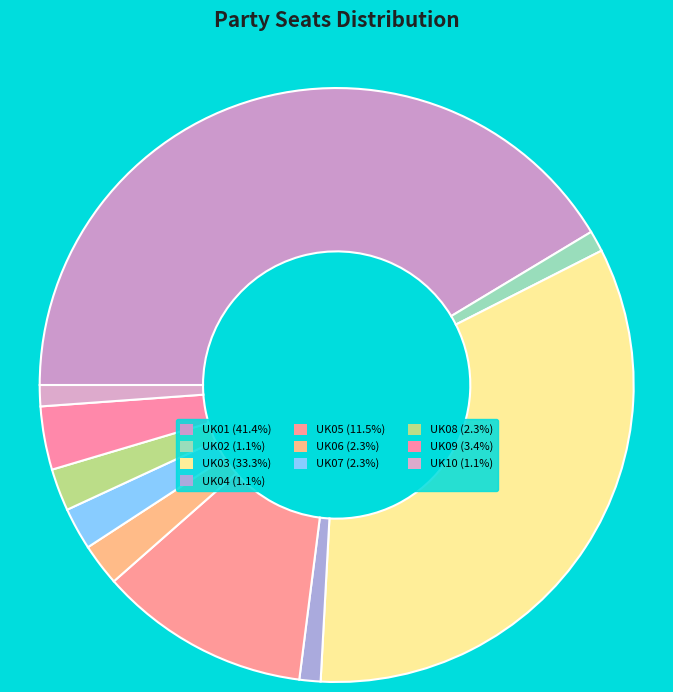

What percentage is the UK02 slice, to the nearest percent?

1%